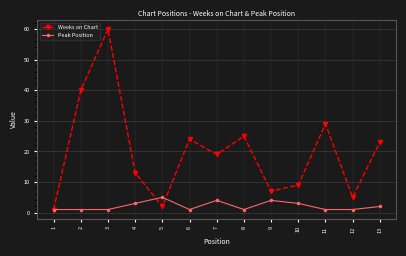

Reading left to right, extract all data points from this chart.

Weeks on Chart: 1=1	2=40	3=60	4=13	5=2	6=24	7=19	8=25	9=7	10=9	11=29	12=5	13=23
Peak Position: 1=1	2=1	3=1	4=3	5=5	6=1	7=4	8=1	9=4	10=3	11=1	12=1	13=2